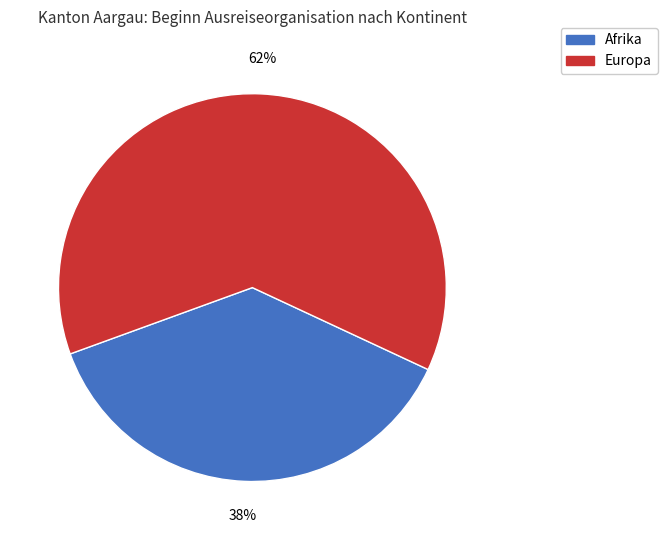

Does any single category account for the majority?

Yes